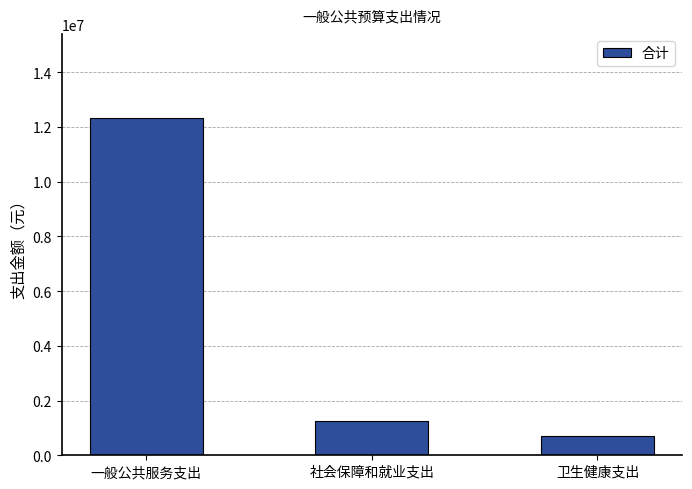

How many data points are above 1246208?

2